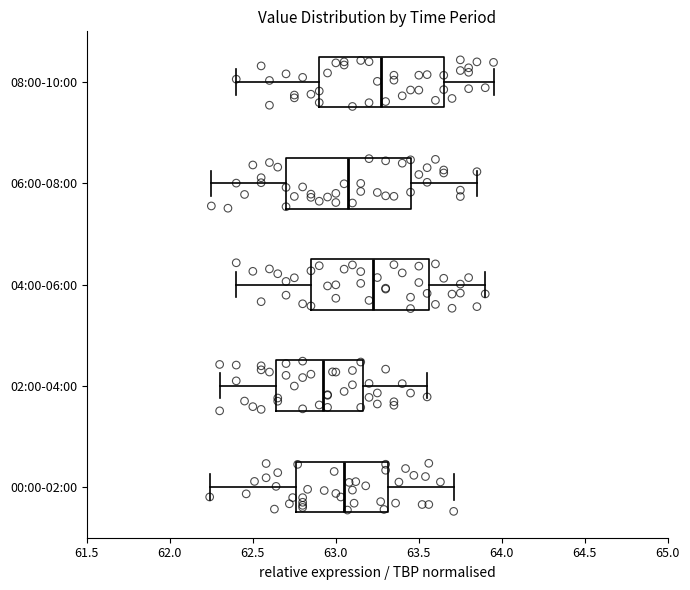

Which box's median line is the furthest to the left?

02:00-04:00